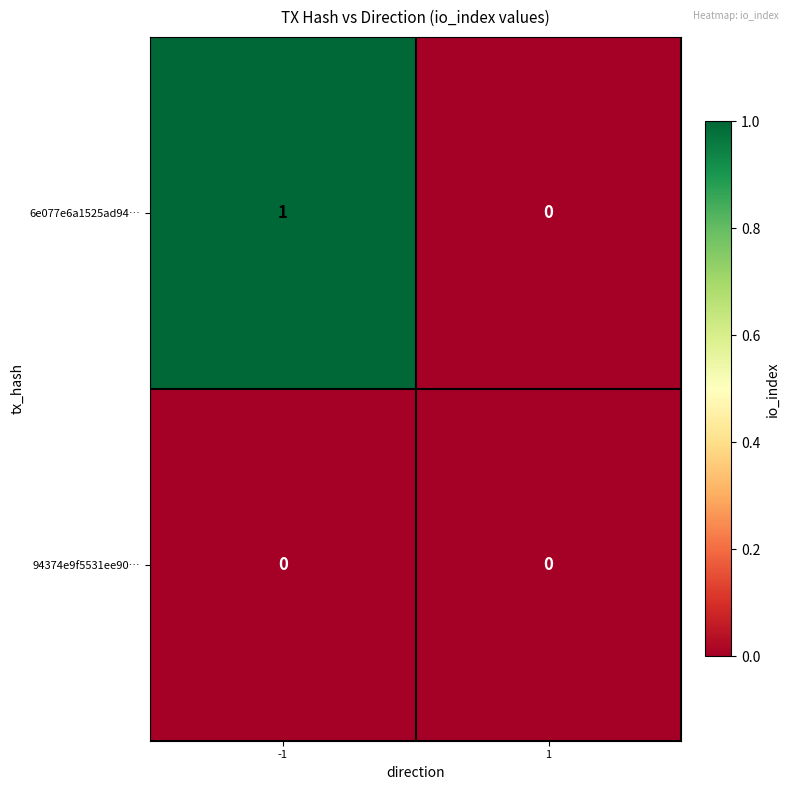

Is it true that 6e077e6a1525ad94… equals 2 at -1?

False